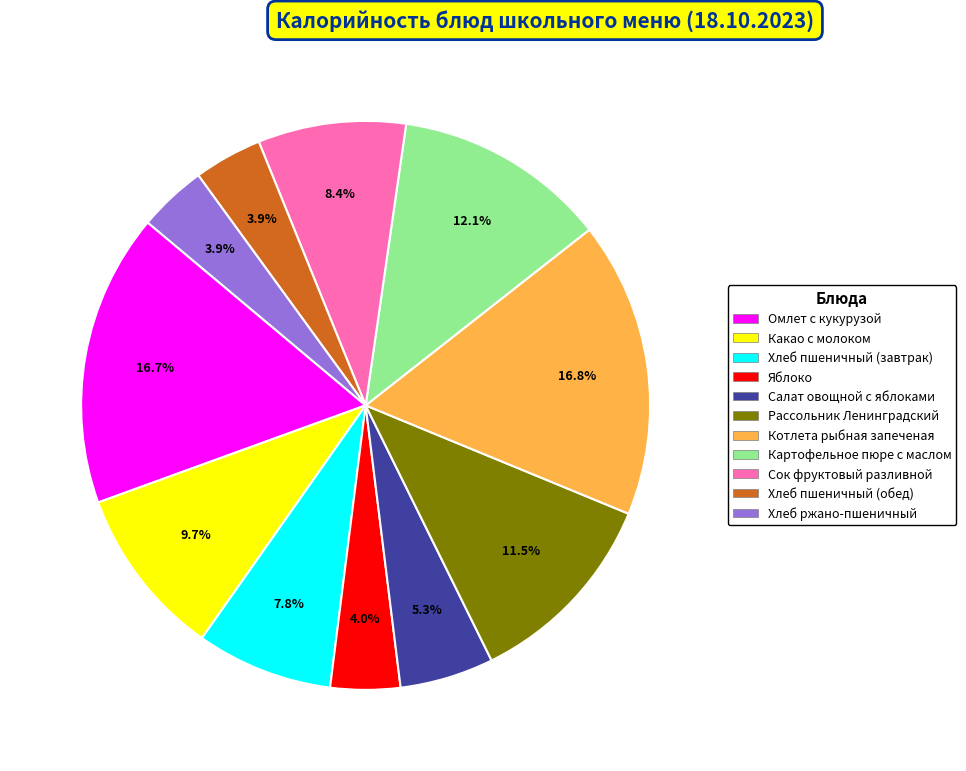

Is Хлеб ржано-пшеничный the majority of the pie?

No